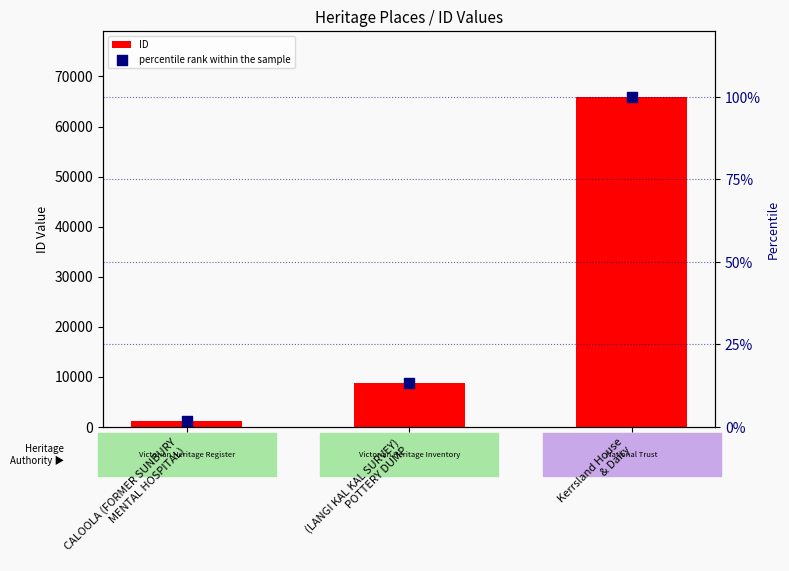

At how many categories does at least one series exceed 19927?

1